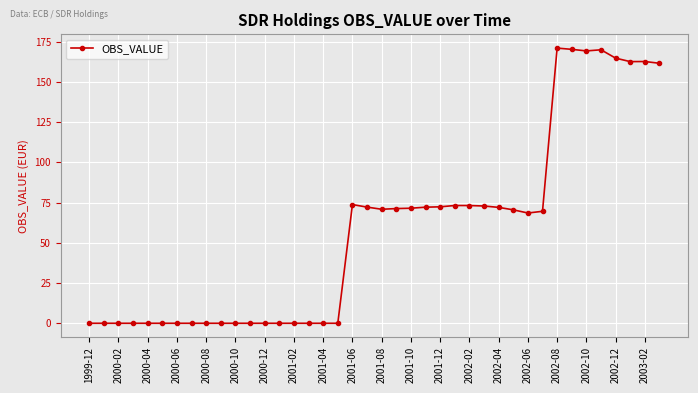

True or false: there are more than 0 points higher than both neighbors.

True